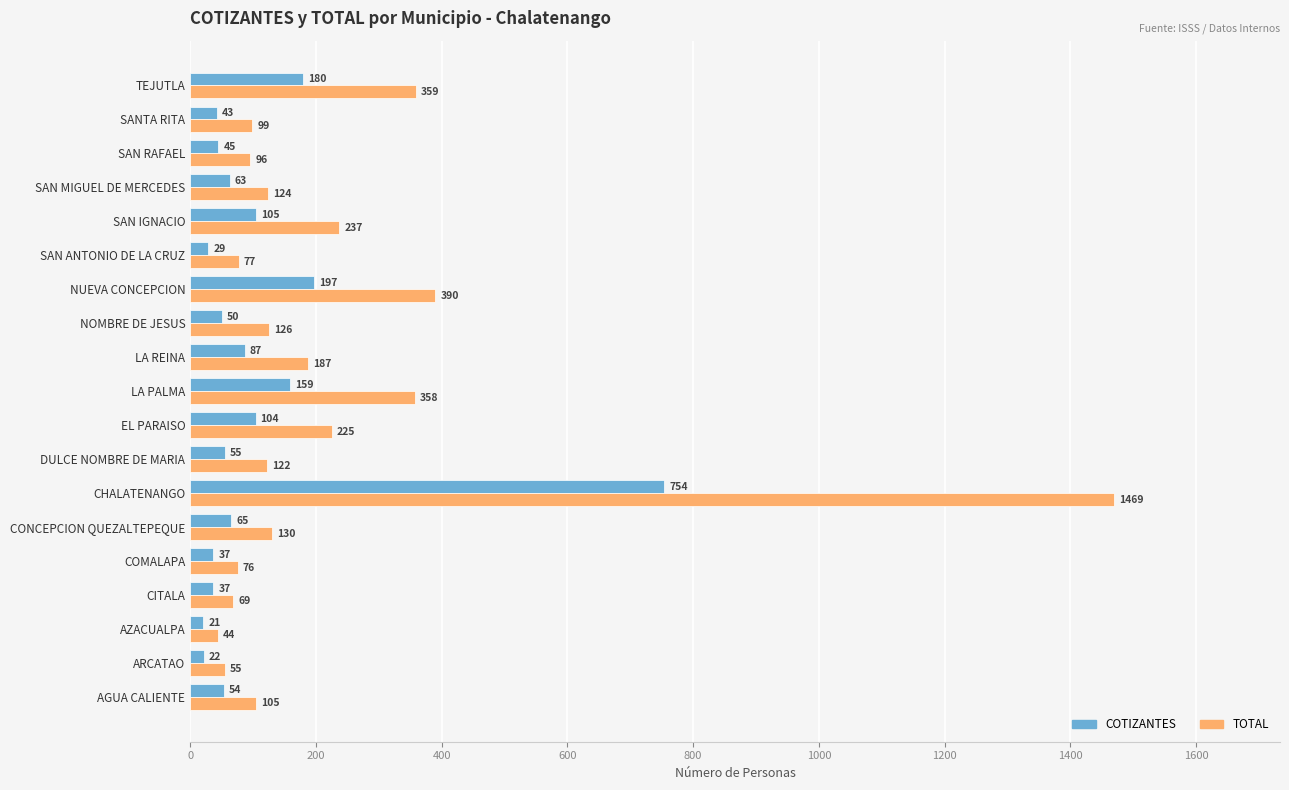

Which series has the largest range (max minus min)?

TOTAL